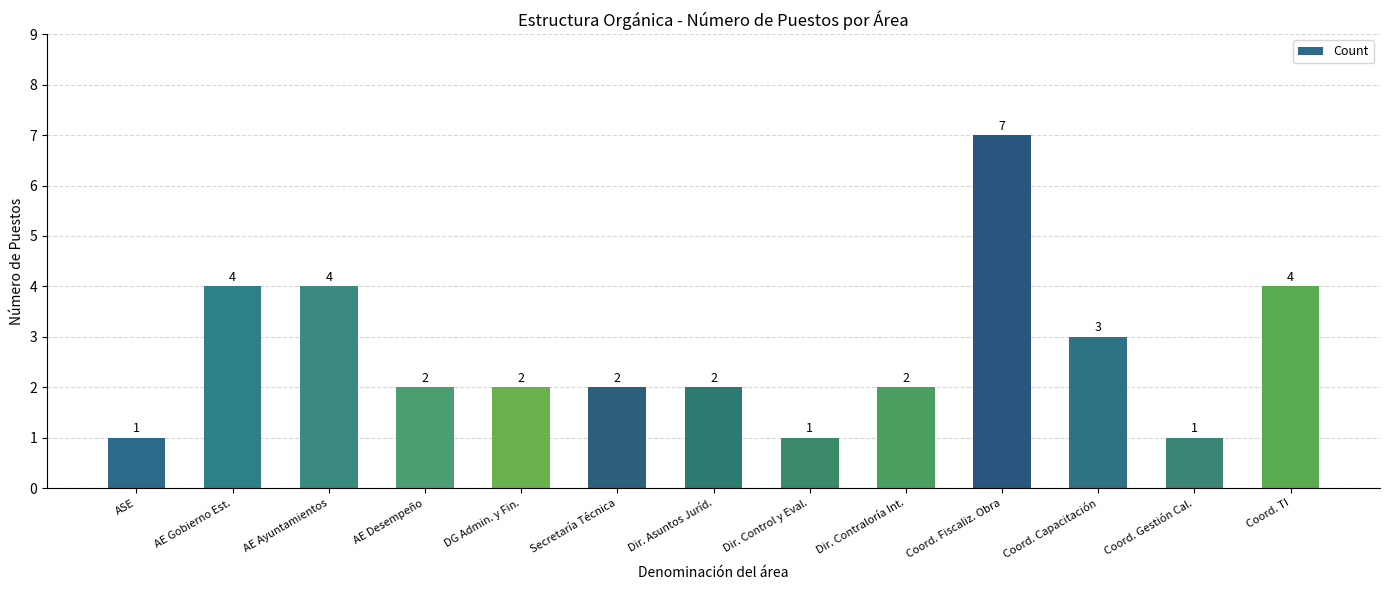

Reading left to right, list all the values displayed in this chart.

ASE=1	AE Gobierno Est.=4	AE Ayuntamientos=4	AE Desempeño=2	DG Admin. y Fin.=2	Secretaría Técnica=2	Dir. Asuntos Juríd.=2	Dir. Control y Eval.=1	Dir. Contraloría Int.=2	Coord. Fiscaliz. Obra=7	Coord. Capacitación=3	Coord. Gestión Cal.=1	Coord. TI=4